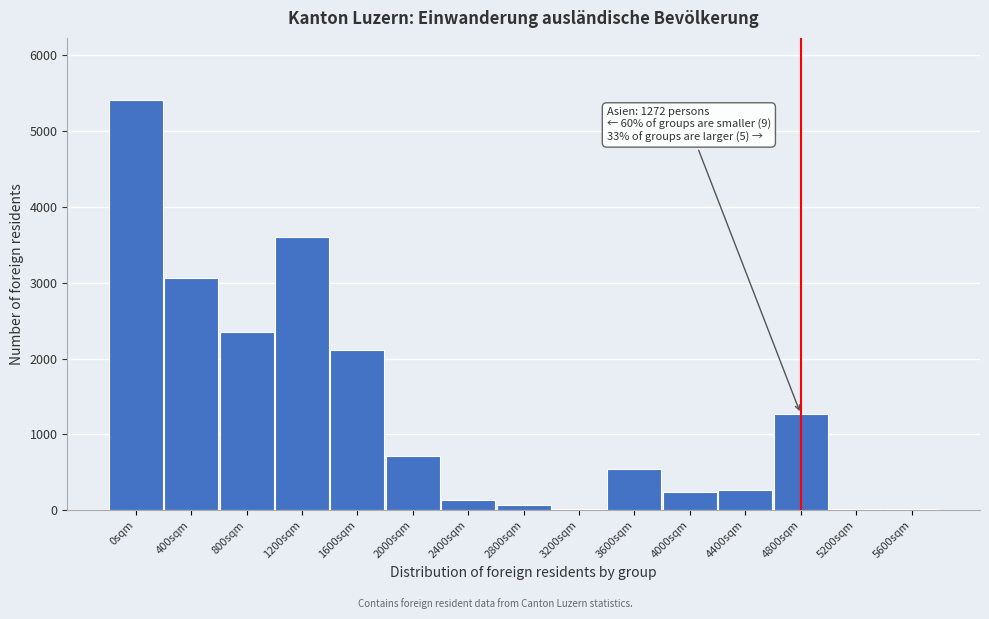

What is the change in value from 2400sqm to 4800sqm?

+1132